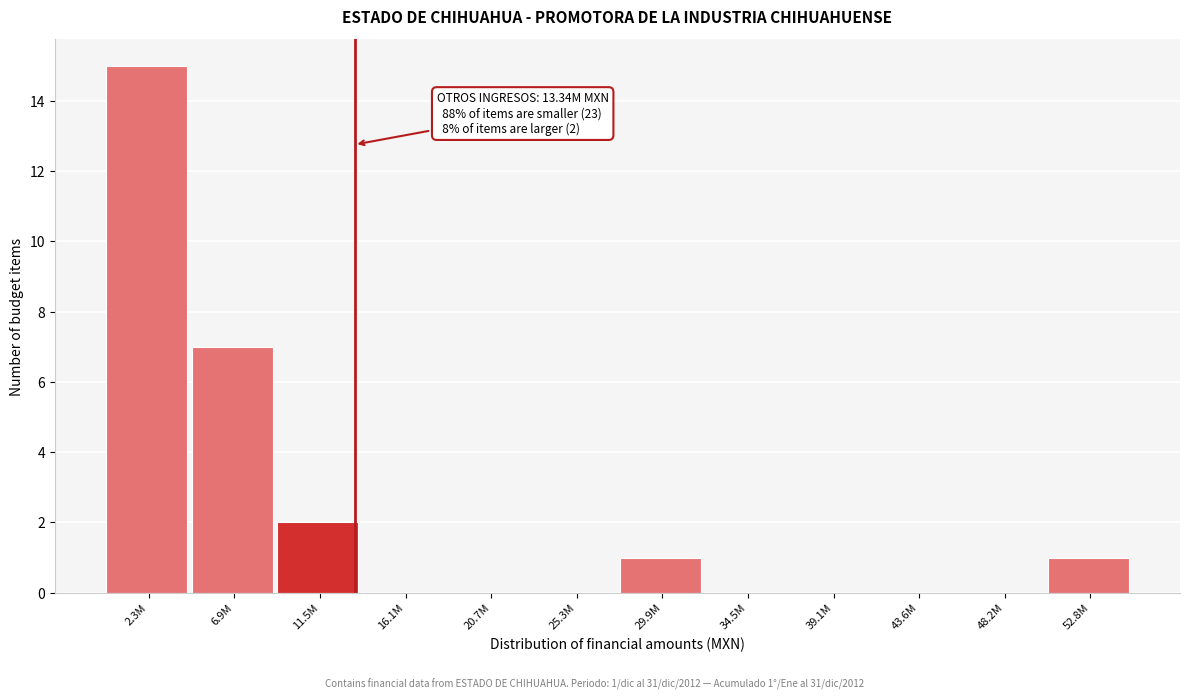

Reading left to right, transcribe all the data shown in this chart.

2.3M=15	6.9M=7	11.5M=2	16.1M=0	20.7M=0	25.3M=0	29.9M=1	34.5M=0	39.1M=0	43.6M=0	48.2M=0	52.8M=1